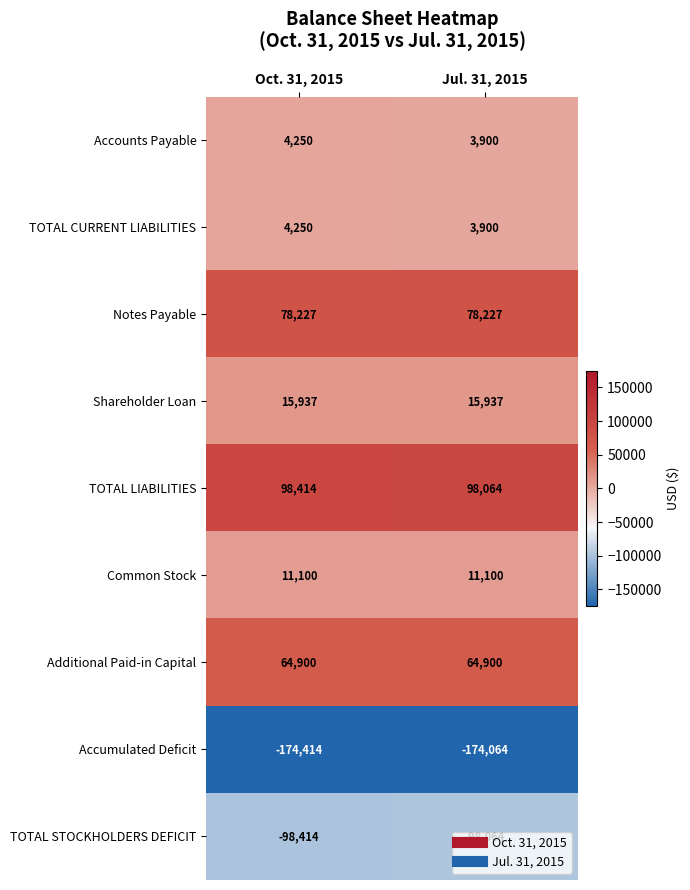

Is it true that Additional Paid-in Capital equals 33951 at Jul. 31, 2015?

False